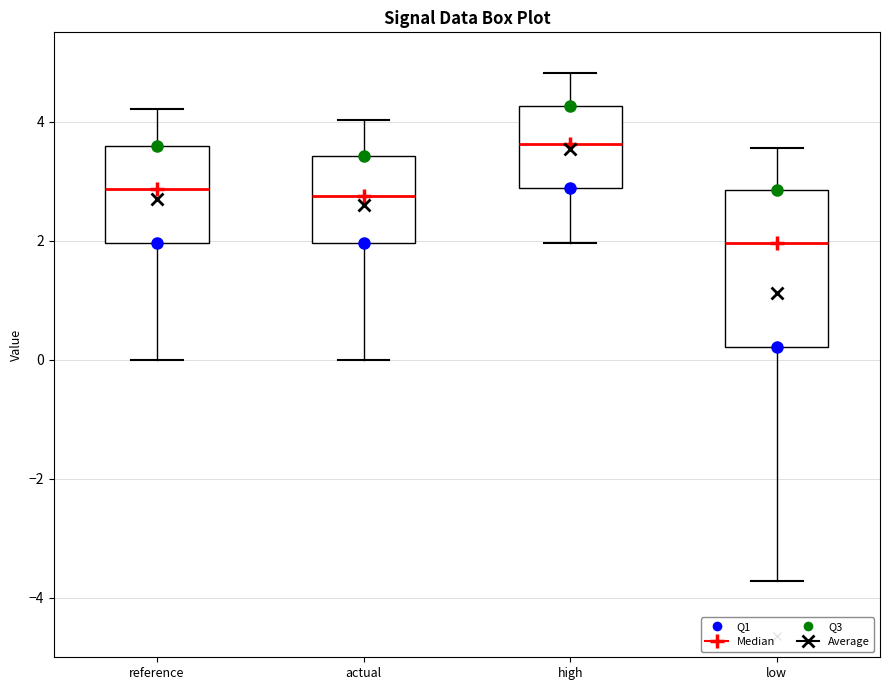

Where does the median line of the box for actual sit on the y-axis? The values are not printed on the chart, so give them approximately, as read against the axis.

2.8